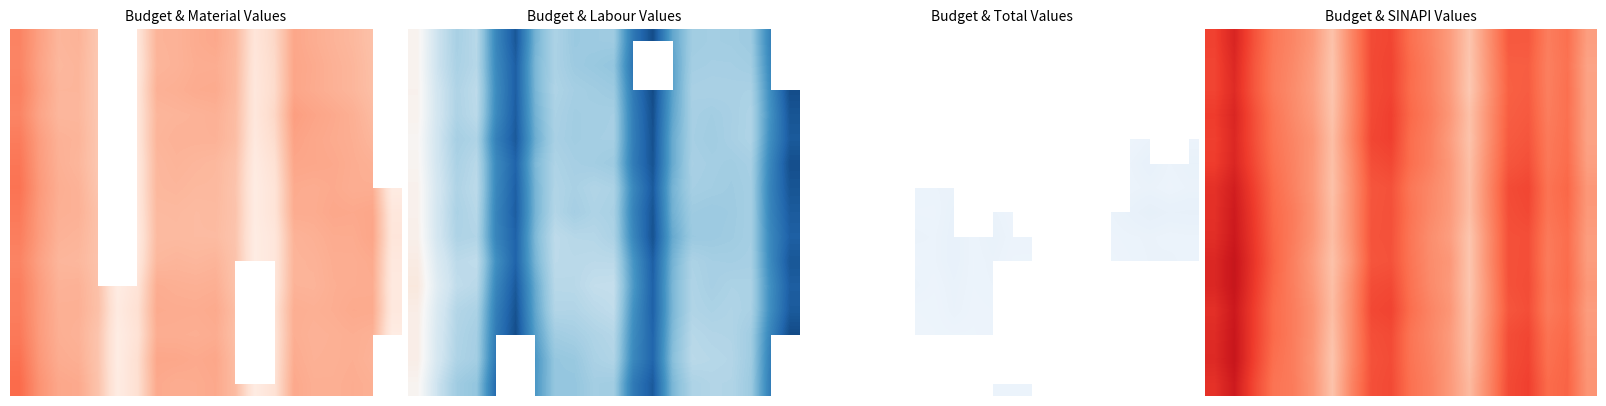

What is the maximum value shown in the chart?

0.8